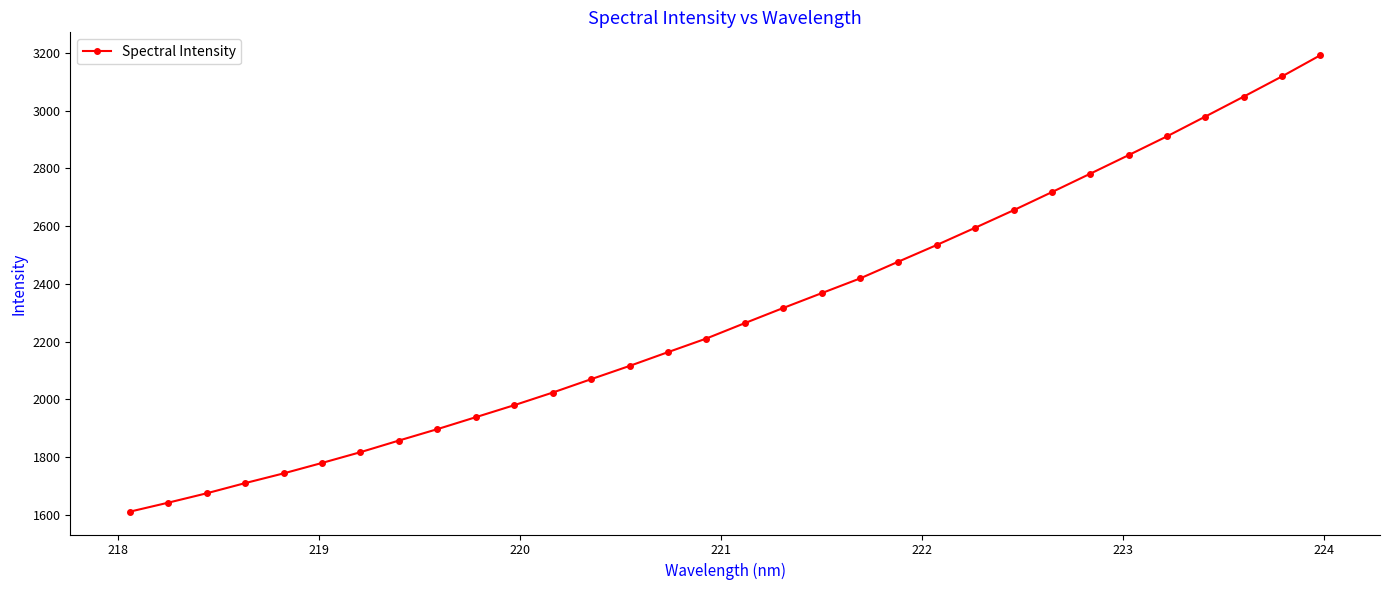

What is the value of the 12th point from the left?

2023.1